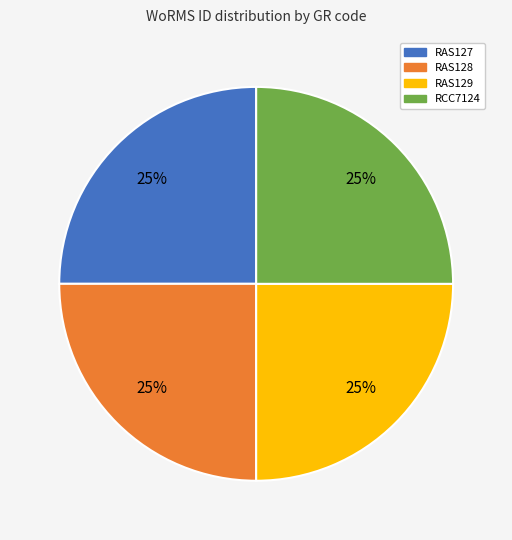

Count the number of slices in the pie.

4